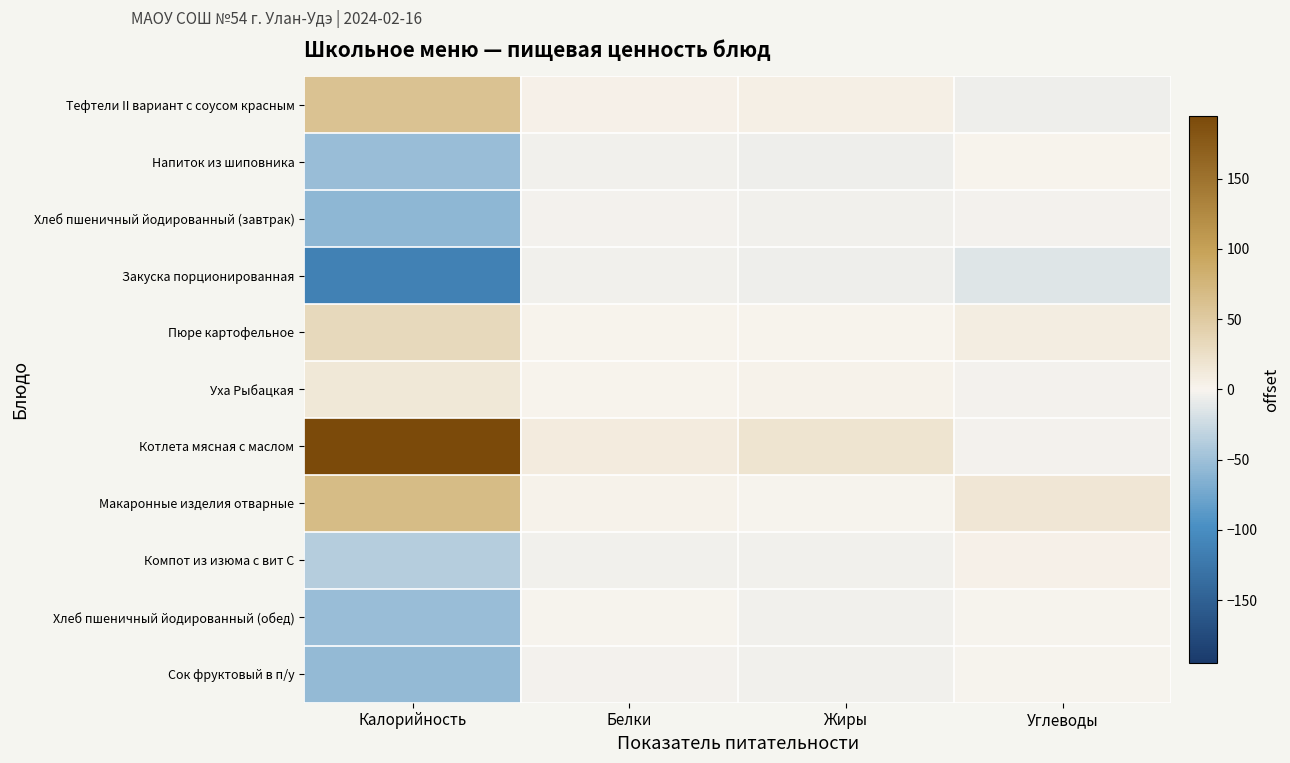

List the series in order of their peak value, highest first.

Котлета мясная с маслом, Макаронные изделия отварные, Тефтели II вариант с соусом красным, Пюре картофельное, Уха Рыбацкая, Компот из изюма с вит С, Напиток из шиповника, Сок фруктовый в п/у, Хлеб пшеничный йодированный (обед), Хлеб пшеничный йодированный (завтрак), Закуска порционированная